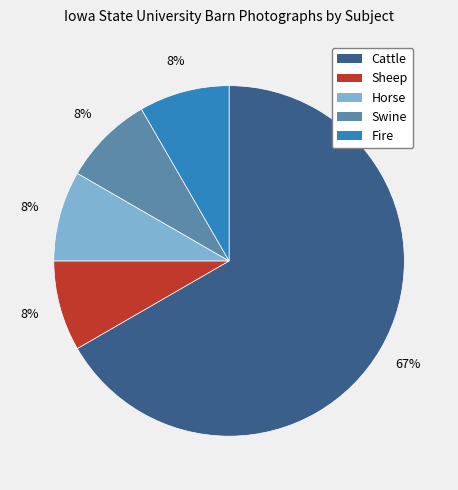

To the nearest percent, what is the average slice percentage?

20%